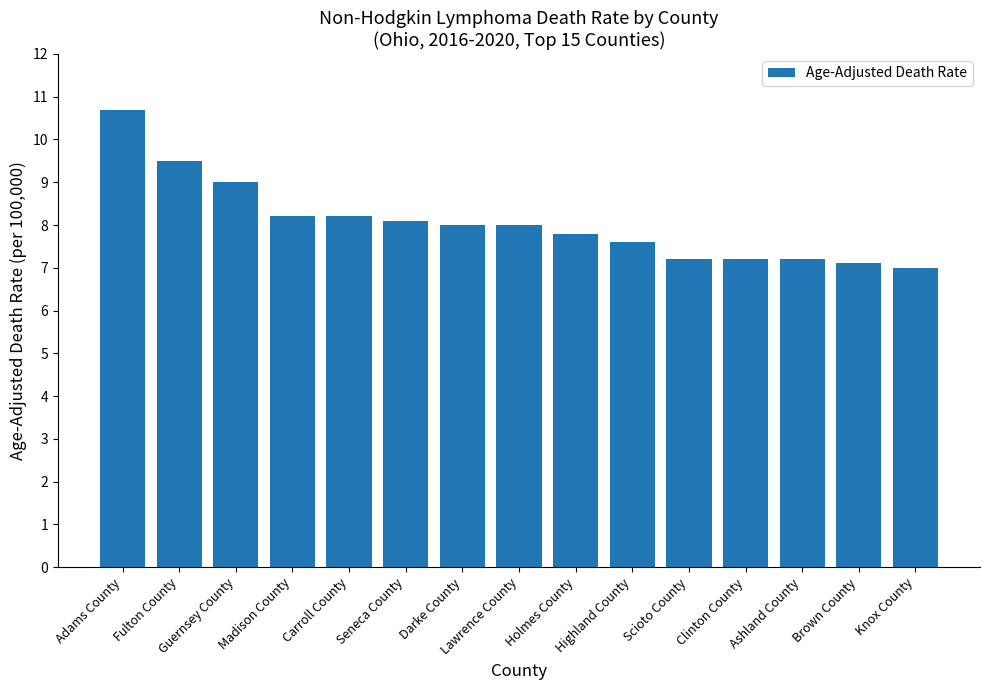

What is the approximate value at Guernsey County?

9.0